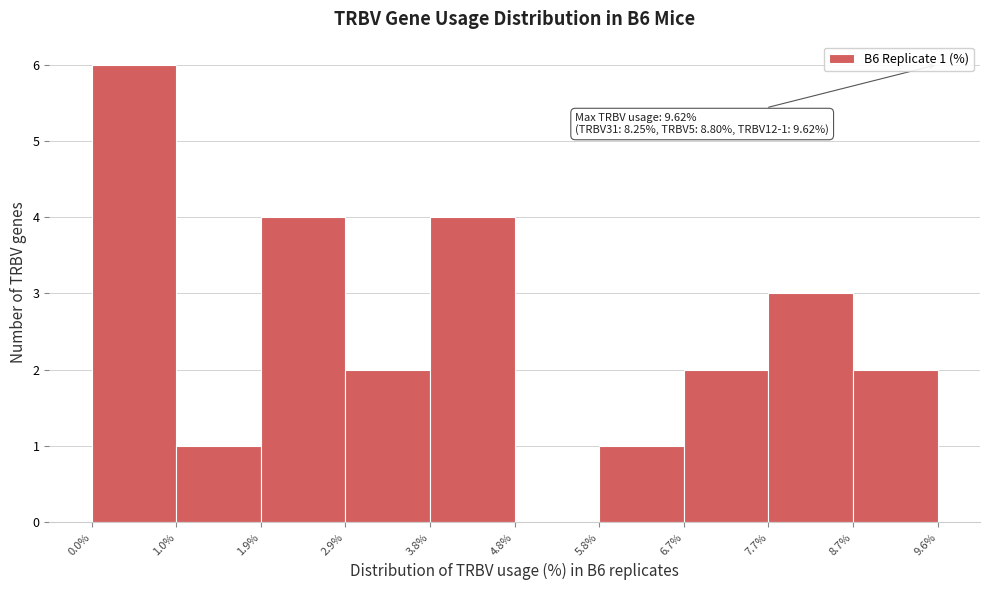

Which range on the x-axis has the tallest bar?

0.0% to 1.0%